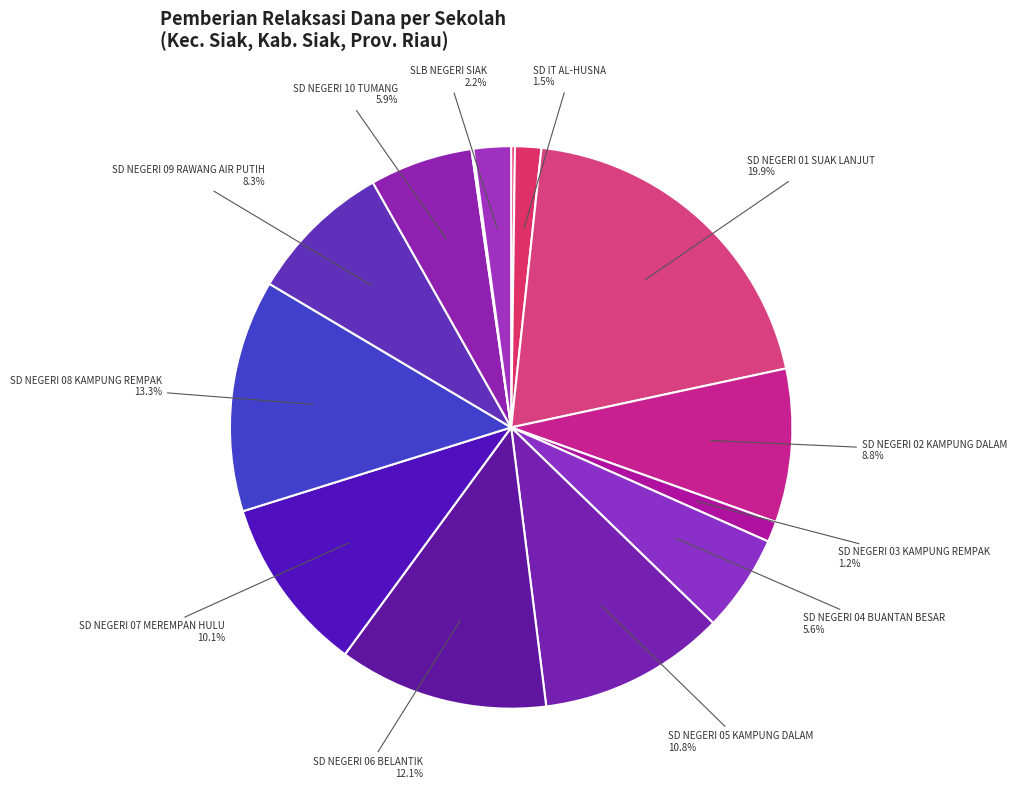

Rank the categories by value from lowest to highest.

SD SAINS TAHFIZH ISLAMIC CENTER, SD ISLAM TERPADU ELOK KASTIAH ZEIN, SD NEGERI 03 KAMPUNG REMPAK, SD IT AL-HUSNA, SLB NEGERI SIAK, SD NEGERI 04 BUANTAN BESAR, SD NEGERI 10 TUMANG, SD NEGERI 09 RAWANG AIR PUTIH, SD NEGERI 02 KAMPUNG DALAM, SD NEGERI 07 MEREMPAN HULU, SD NEGERI 05 KAMPUNG DALAM, SD NEGERI 06 BELANTIK, SD NEGERI 08 KAMPUNG REMPAK, SD NEGERI 01 SUAK LANJUT